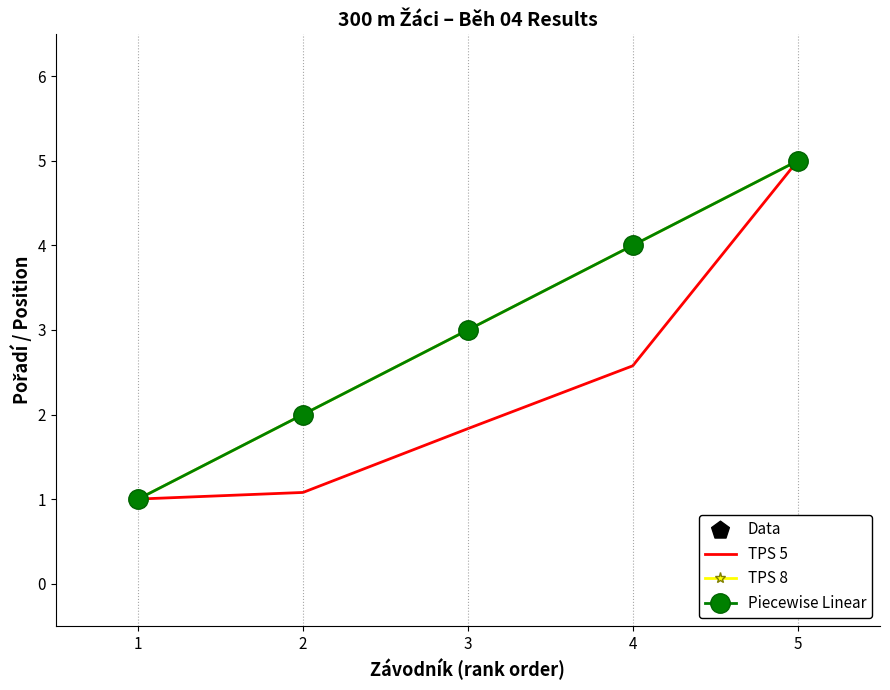

At which category is the sum across all series the highest?

5